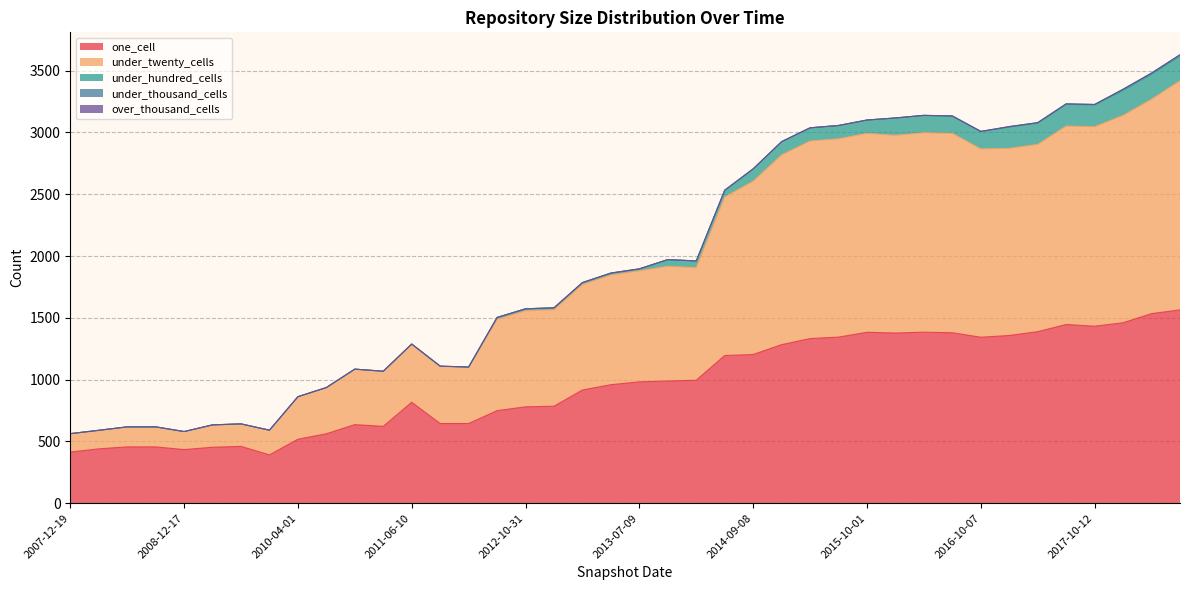

Between 2010-11-17 and 2012-07-13, which series saw the biggest shift?

under_twenty_cells